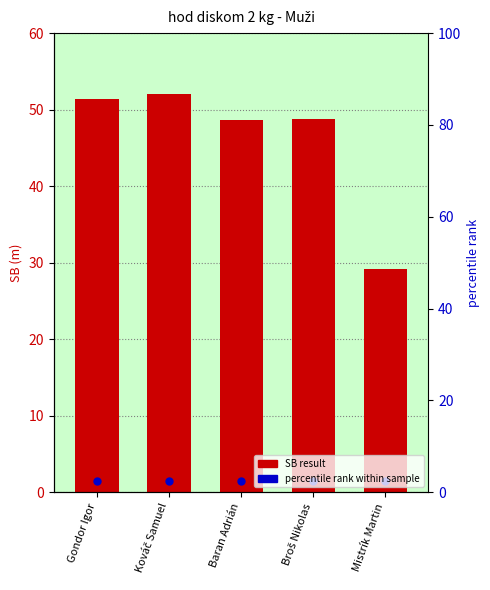

Which has a higher value, Kováč Samuel or Gondor Igor?

Kováč Samuel